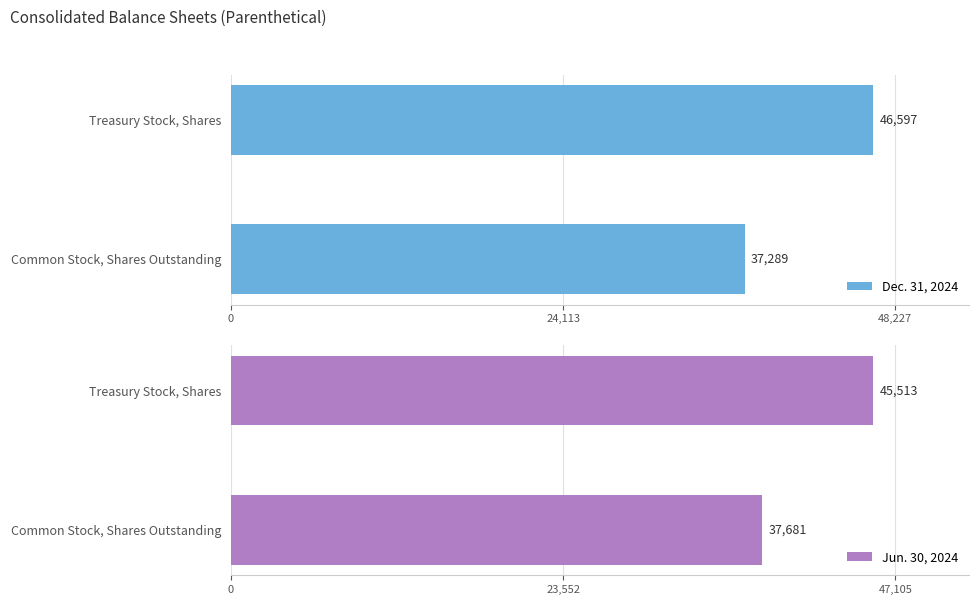

Which series has the widest spread of values?

Dec. 31, 2024